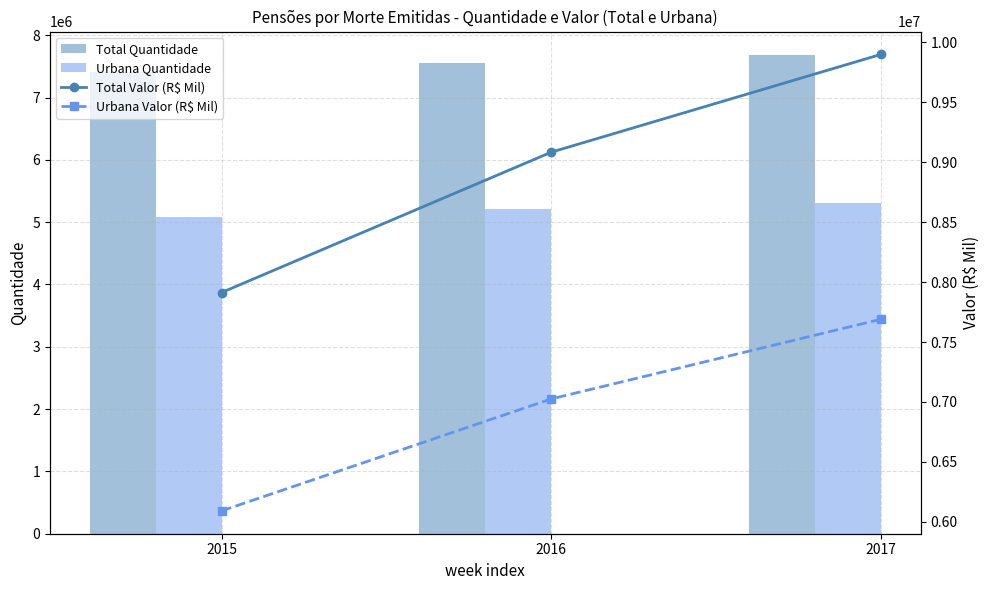

What is the smallest value displayed?

5089912